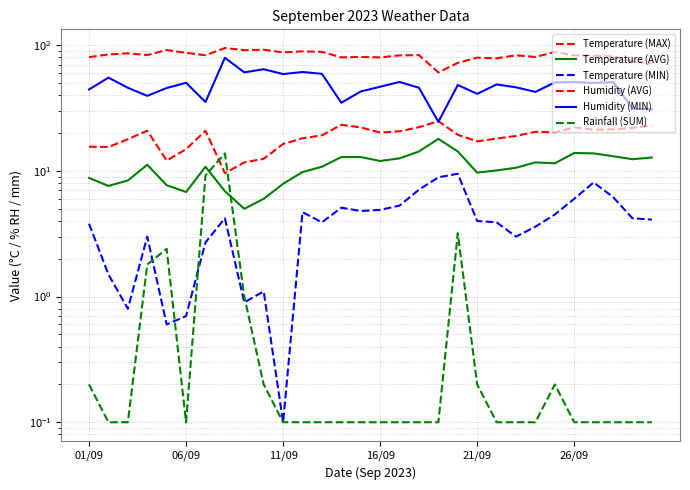

At 21, list the series in order from smallest to largest.

Rainfall (SUM), Temperature (MIN), Temperature (AVG), Temperature (MAX), Humidity (MIN), Humidity (AVG)